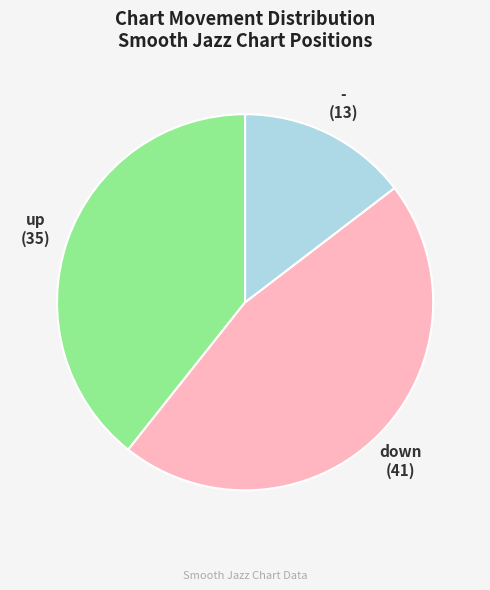

The - slice represents 15% of the pie. True or false?

True